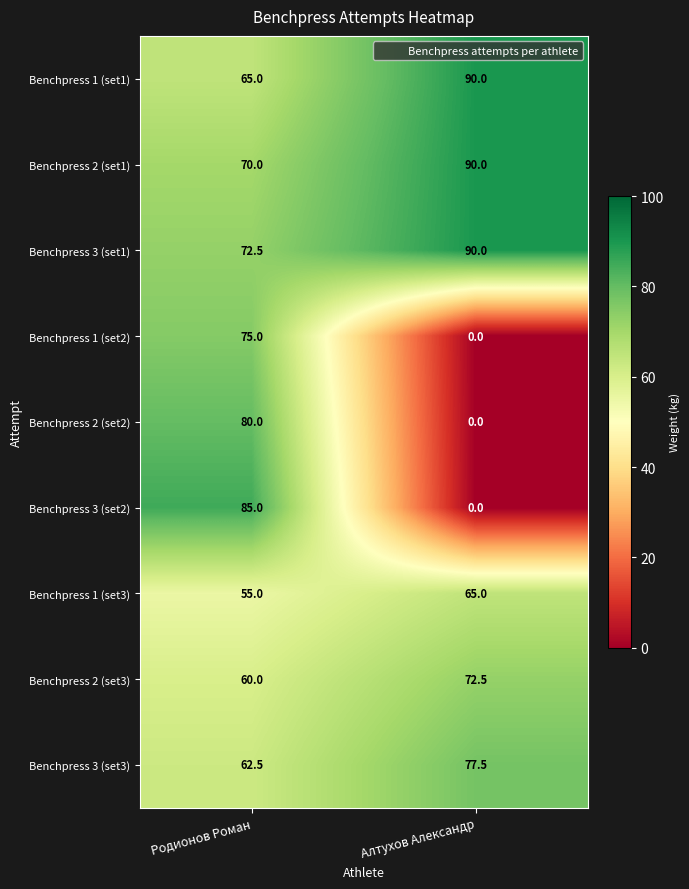

Is it true that Benchpress 2 (set1) equals 90.0 at Алтухов Александр?

True